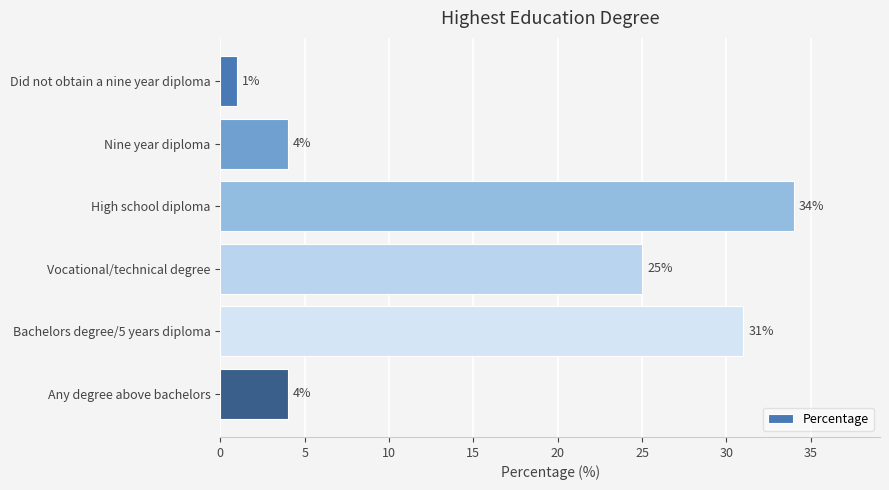

What is the value of the 6th bar from the top?

4